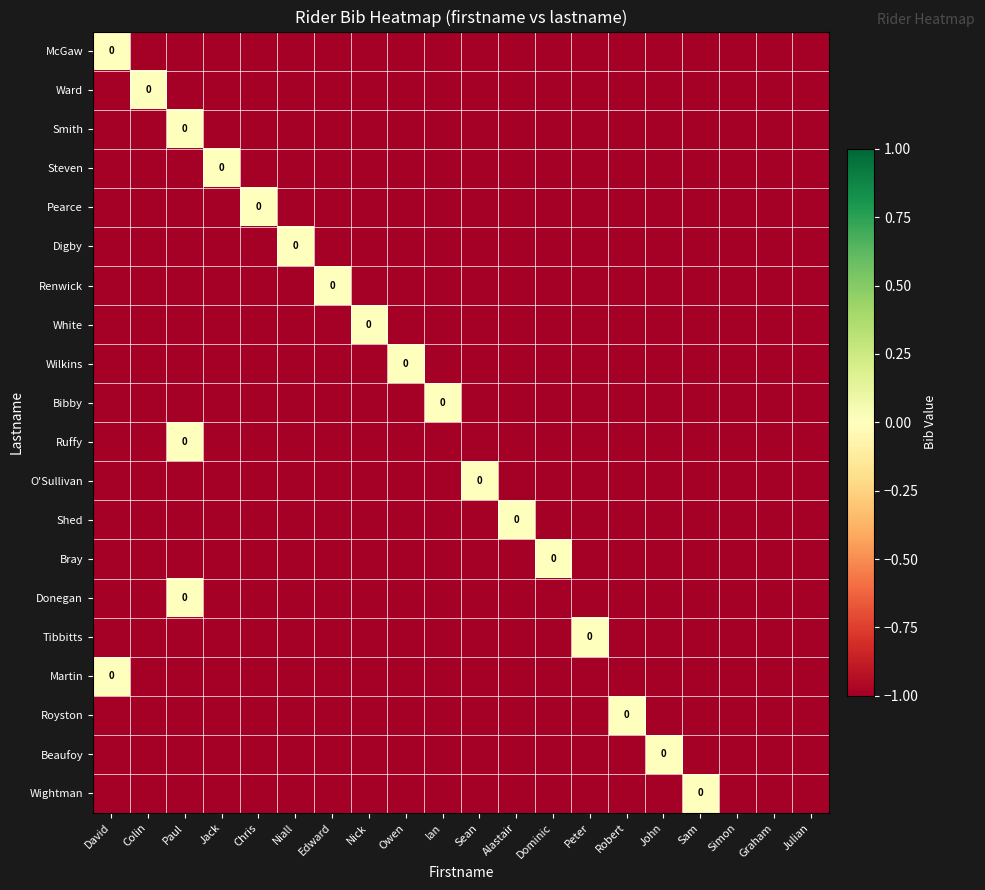

True or false: Wilkins has a value of -1 at Peter.

False